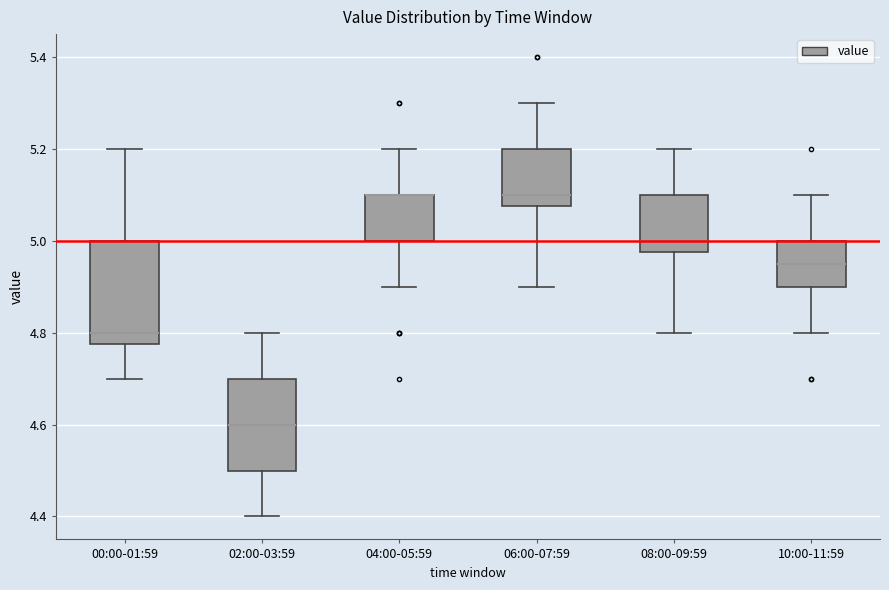

Reading left to right, transcribe this box plot: for each box, give where its median line is, the range the box spans, and where its two whiskers end, as read against the y-axis. The values are not printed on the chart, so give them approximately, as read against the axis.

00:00-01:59: median 4.80, box 4.78 to 5.00, whiskers 4.70 to 5.20
02:00-03:59: median 4.60, box 4.50 to 4.70, whiskers 4.40 to 4.80
04:00-05:59: median 5.10 (drawn on the box's upper edge), box 5.00 to 5.10, whiskers 4.90 to 5.20
06:00-07:59: median 5.10, box 5.08 to 5.20, whiskers 4.90 to 5.30
08:00-09:59: median 5.00, box 4.98 to 5.10, whiskers 4.80 to 5.20
10:00-11:59: median 4.96, box 4.90 to 5.00, whiskers 4.80 to 5.10